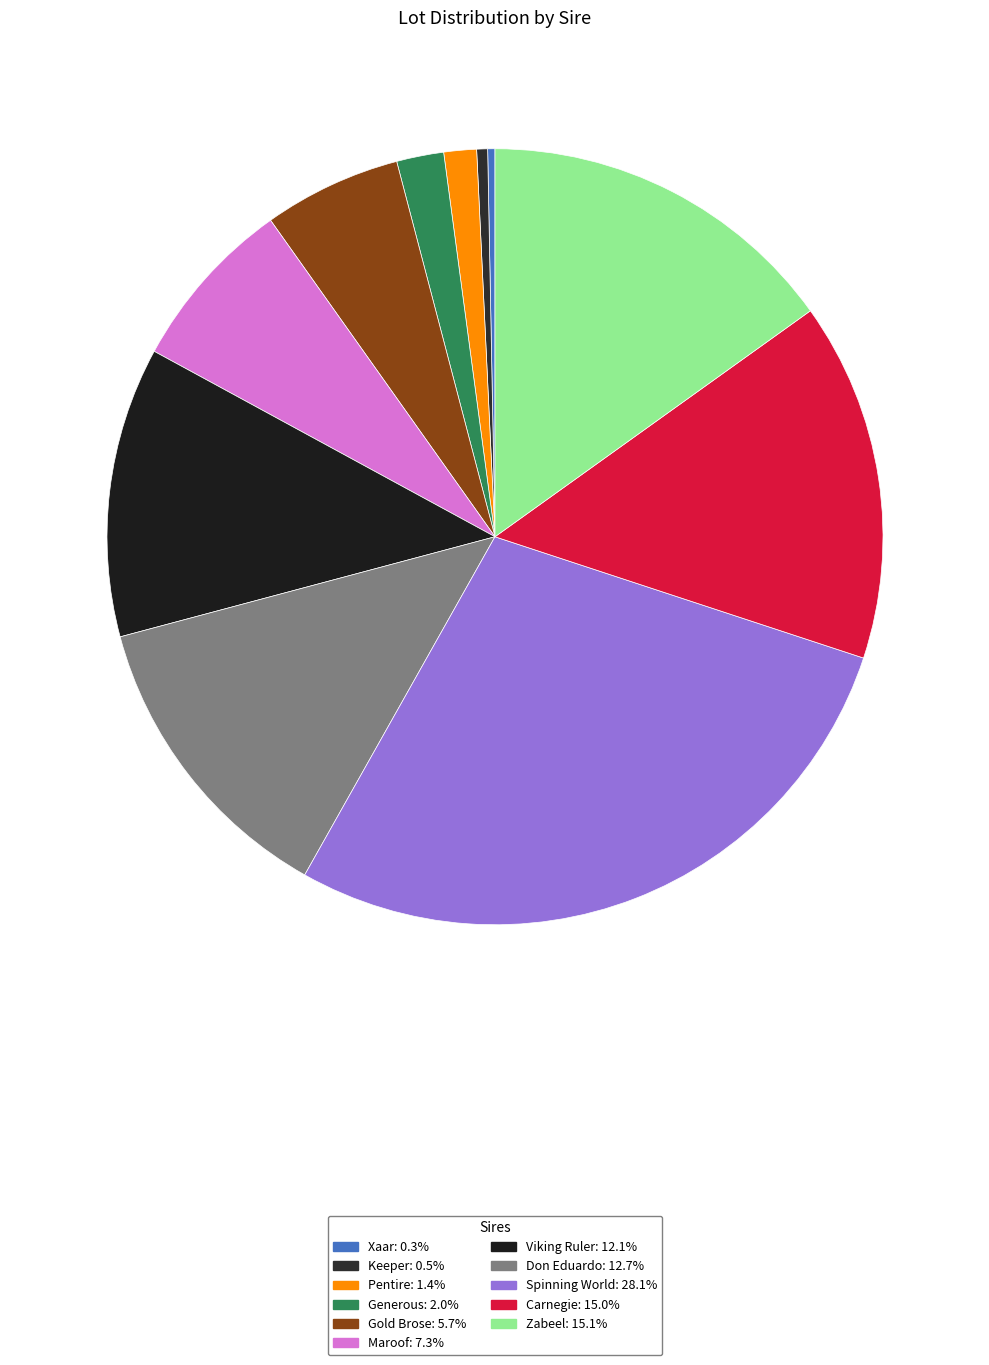

Which category has the smallest portion of the pie?

Xaar